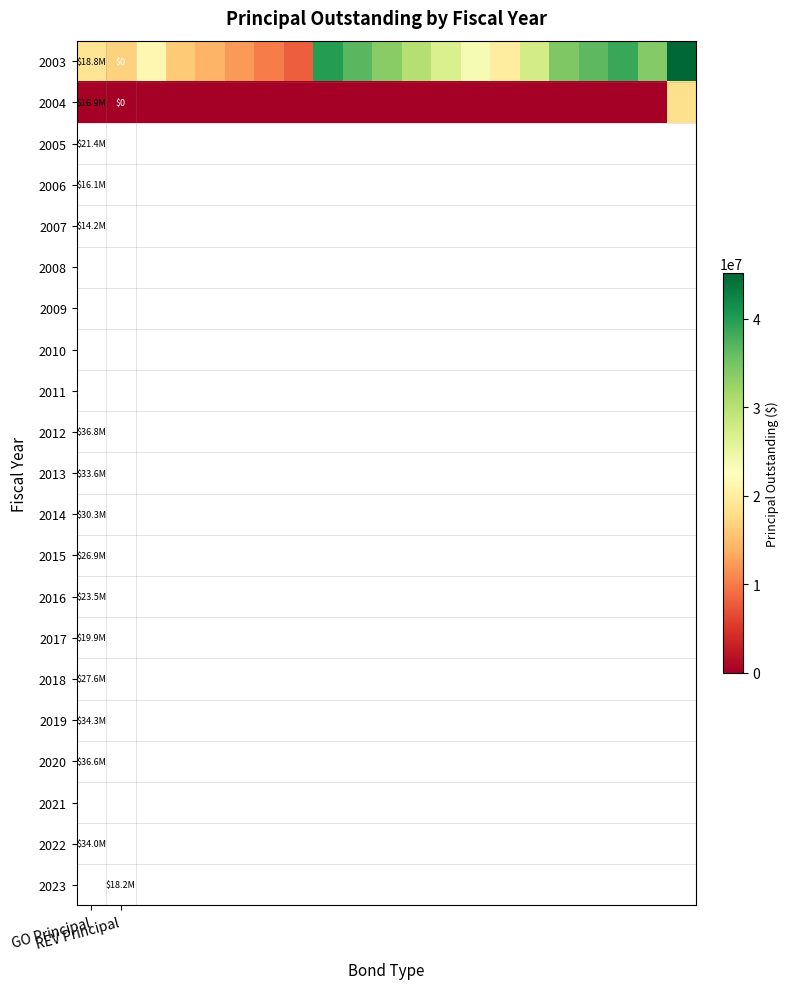

Where is 2004 nearest to the value 9085000?

GO Principal